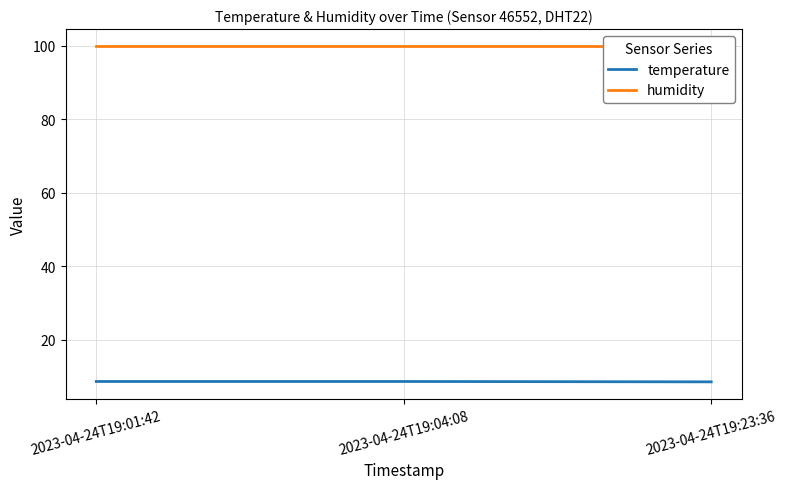

What is the label of the 1st point from the left?

2023-04-24T19:01:42